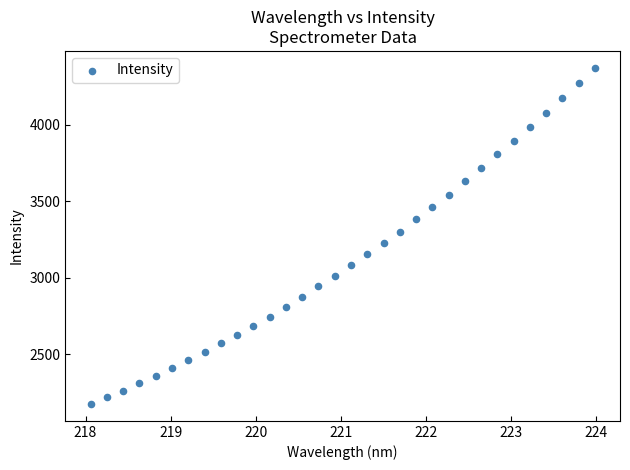

What is the range of X values (max minus min)?

5.9